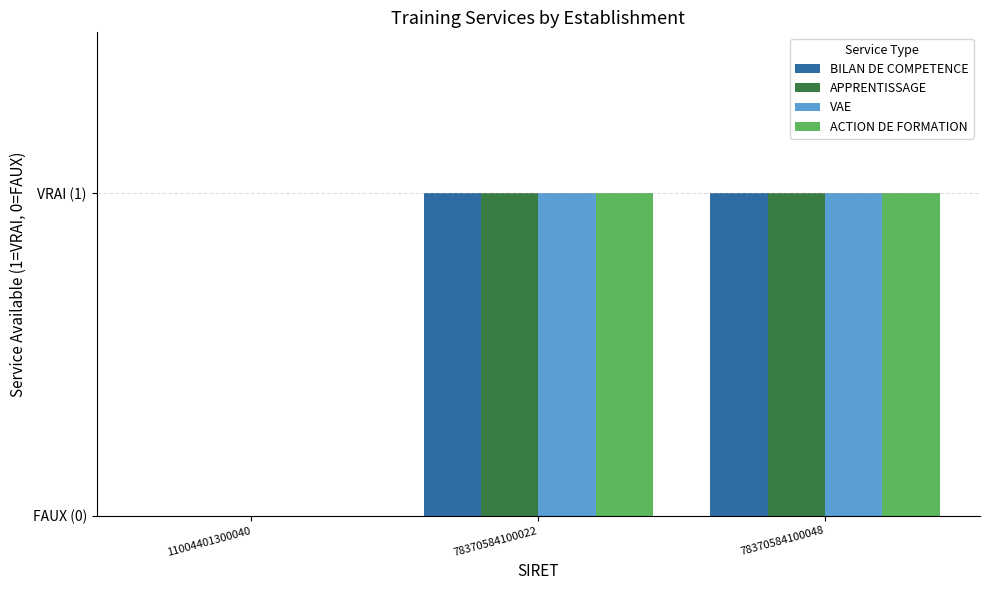

At which category does the chart reach its minimum across all series?

11004401300040